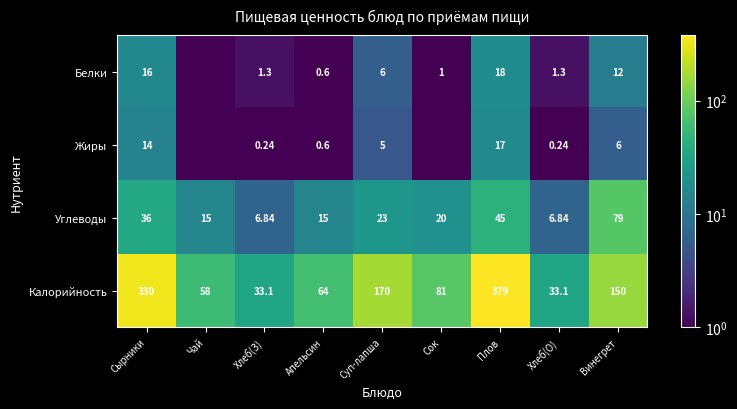

Where does the Углеводы series first go above 20?

Сырники